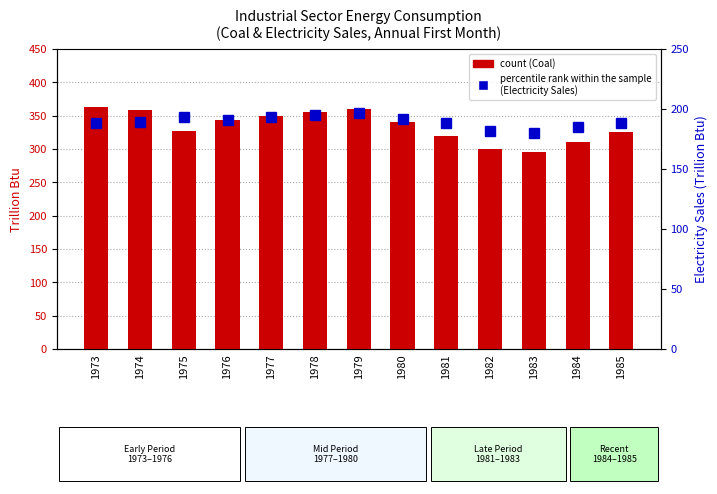

The percentile rank within the sample
(Electricity Sales, Trillion Btu) series shows 195.0 at 1978. True or false?

True